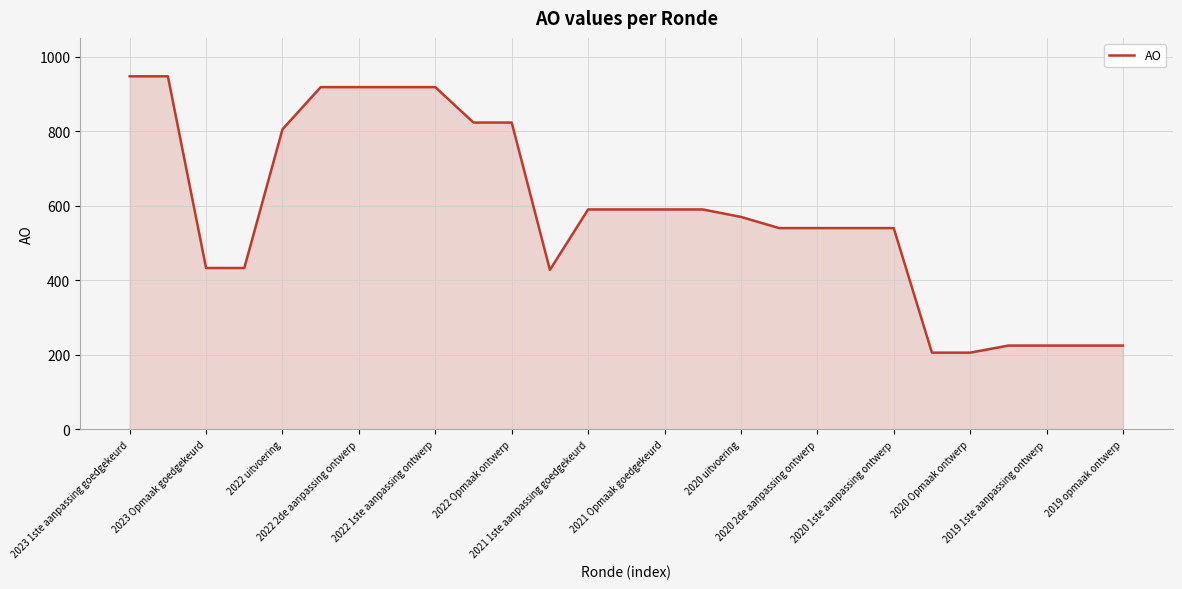

Reading left to right, what are all the values shown in this chart?

947	947	433	433	805	918	918	918	918	823	823	428	590	590	590	590	570	540	540	540	540	206	206	225	225	225	225